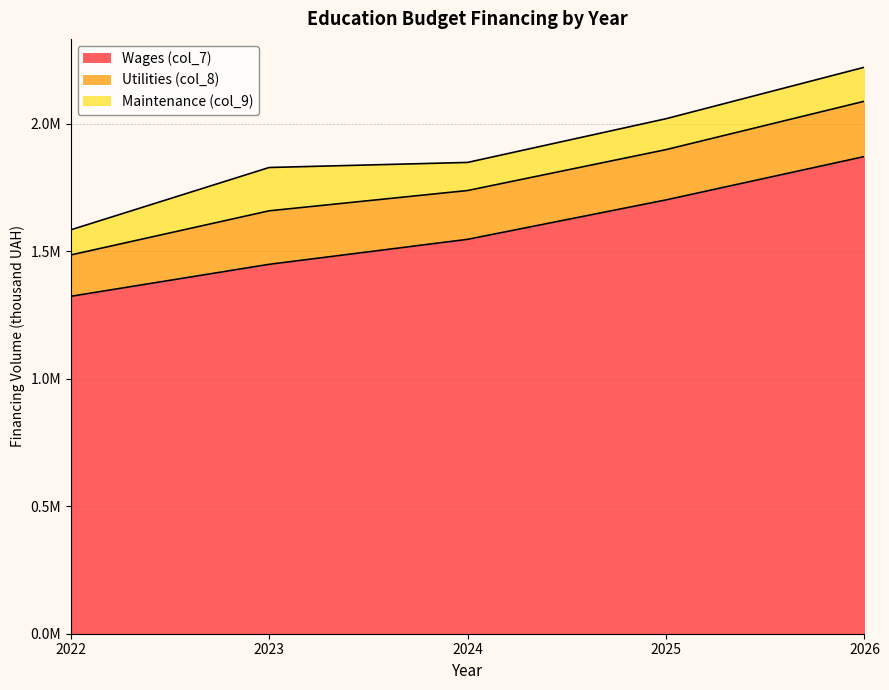

What is the sum of all Utilities (col_8) values?

977174.3